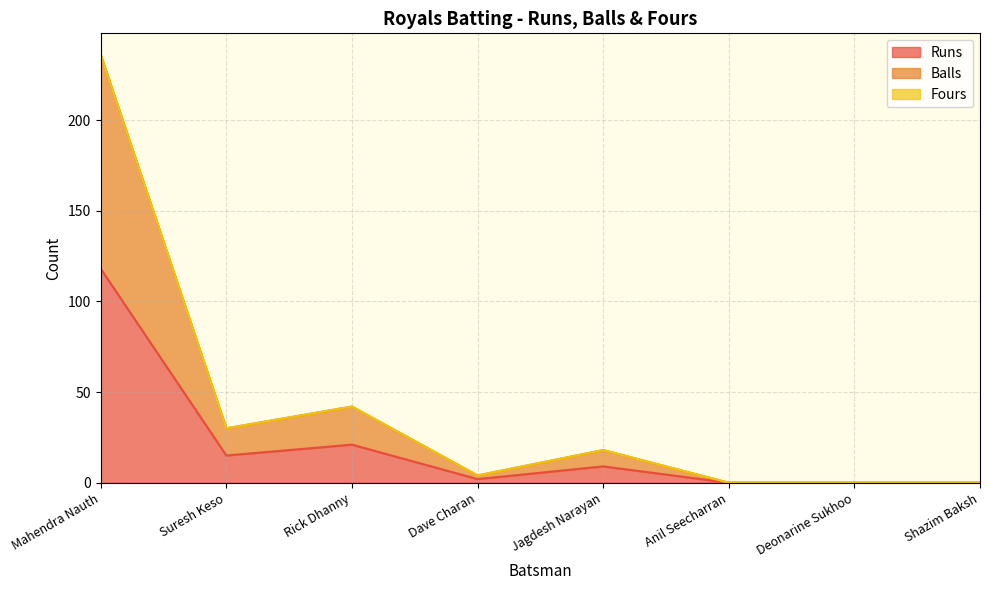

True or false: Runs and Balls intersect in this chart.

False